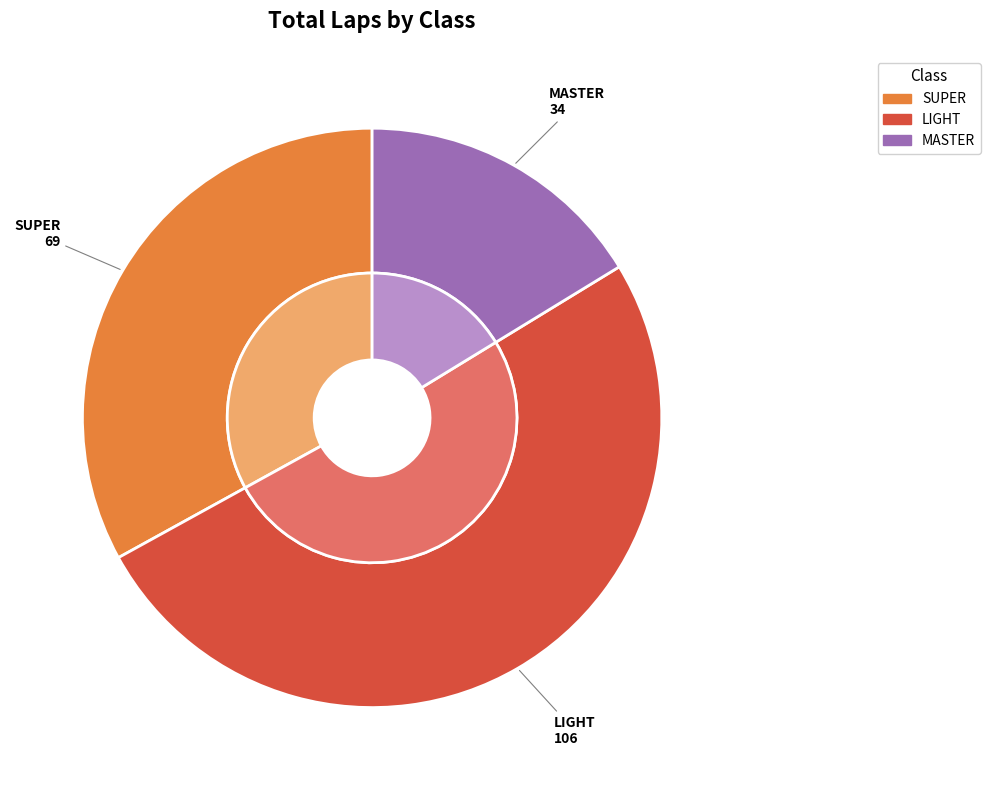

Is LIGHT the majority of the pie?

No